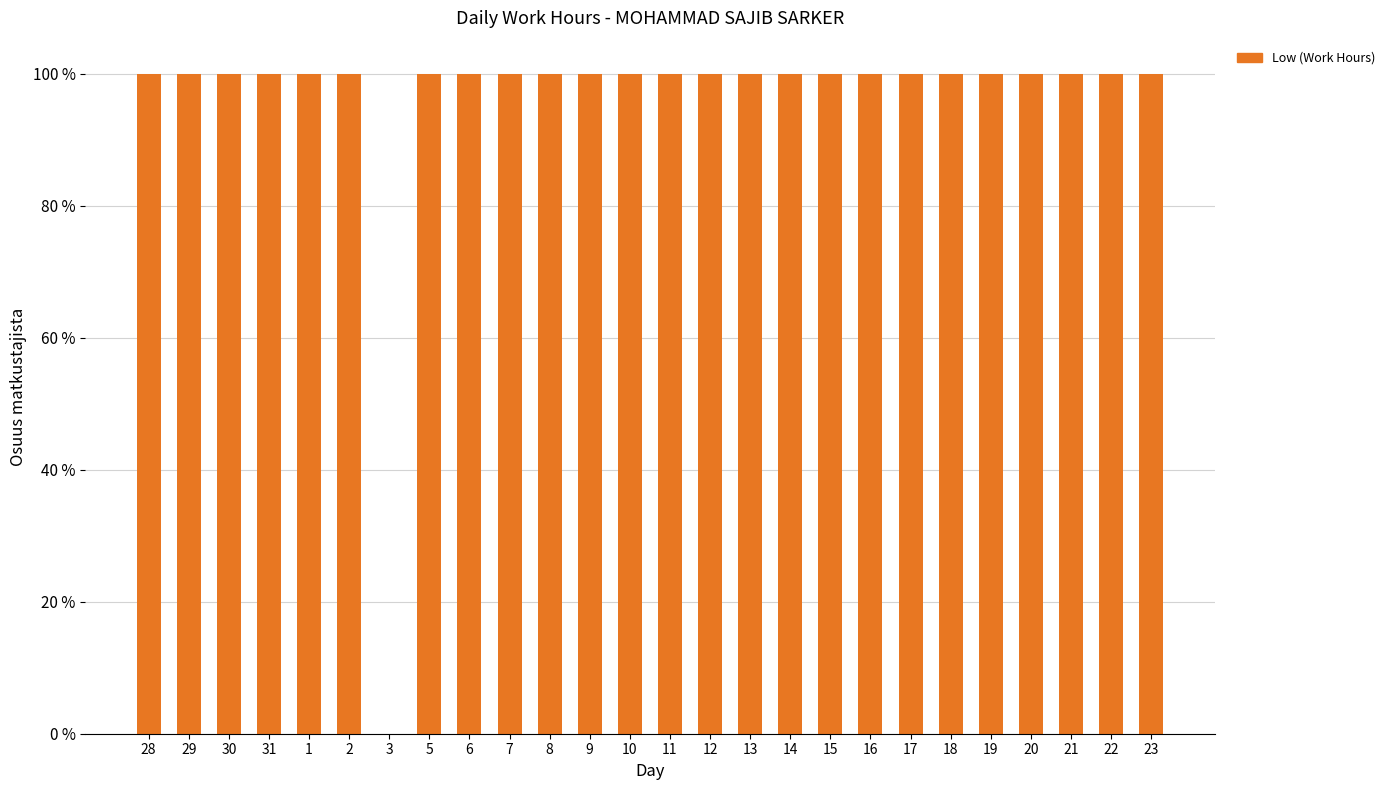

What is the maximum value shown in the chart?

100